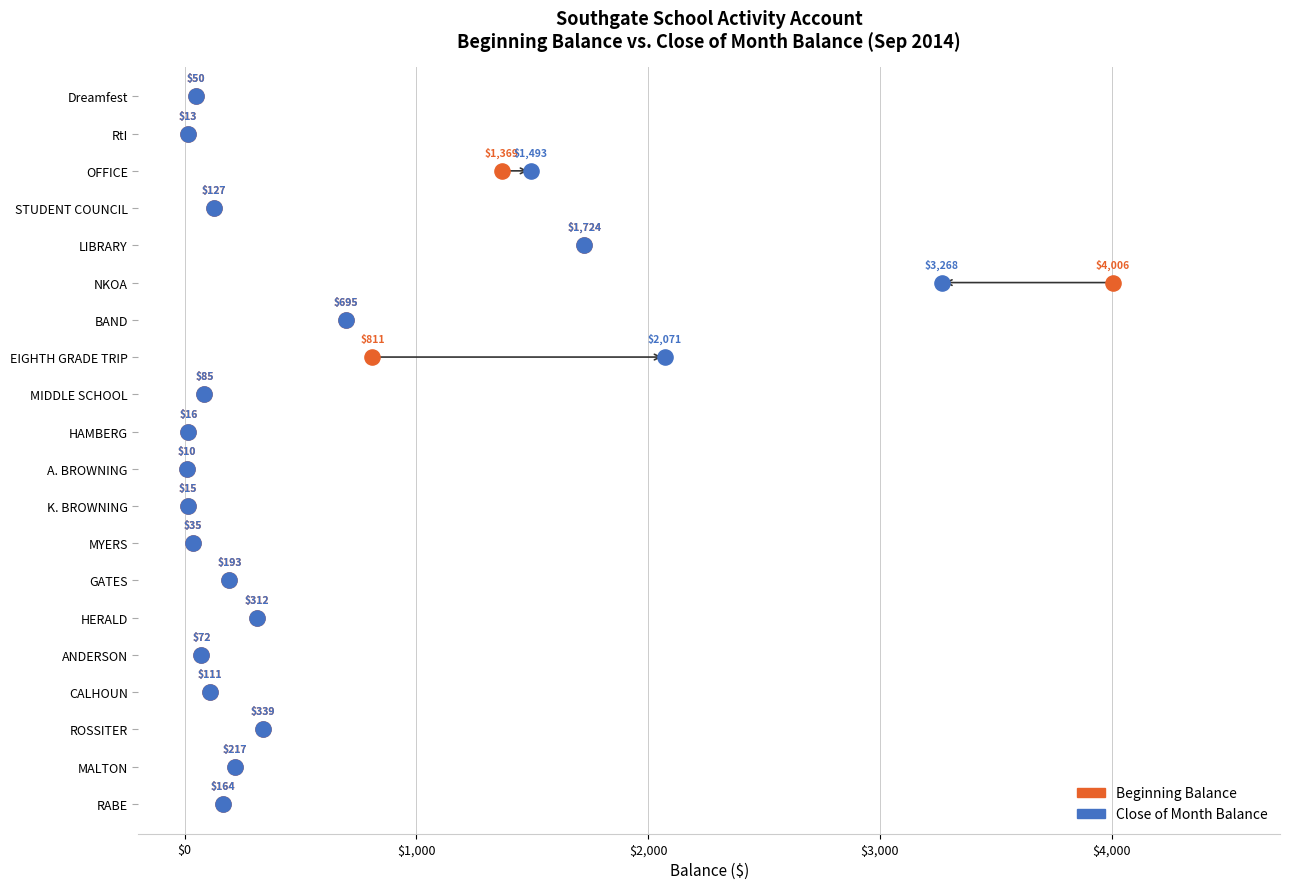

What are all the series names shown in the legend?

Beginning Balance, Close of Month Balance